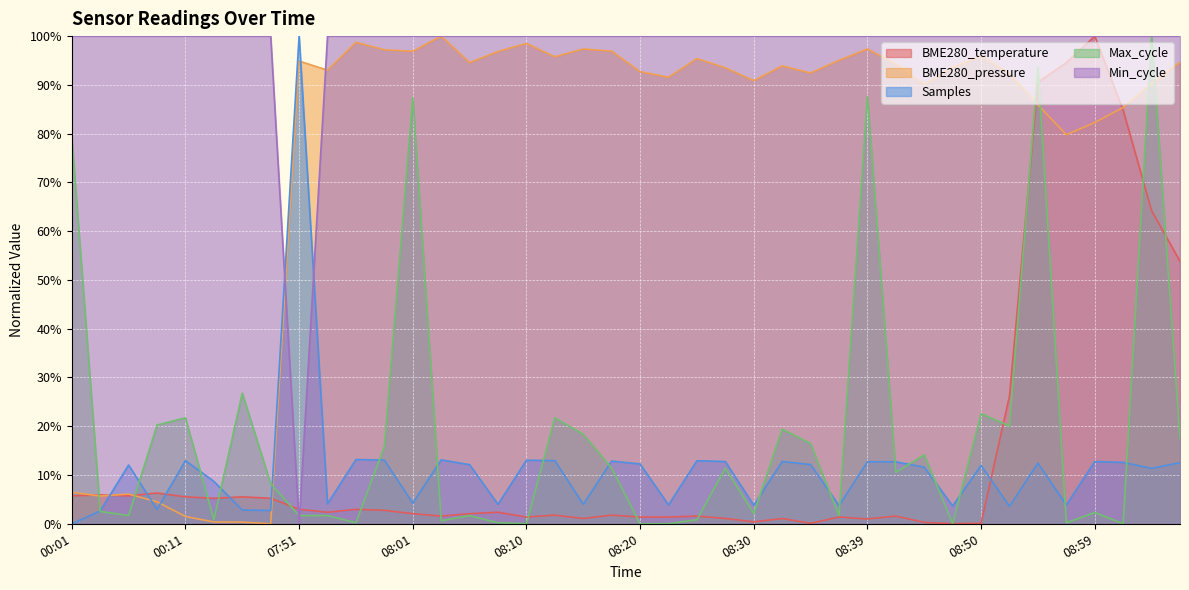

How many lines are shown in the chart?

5